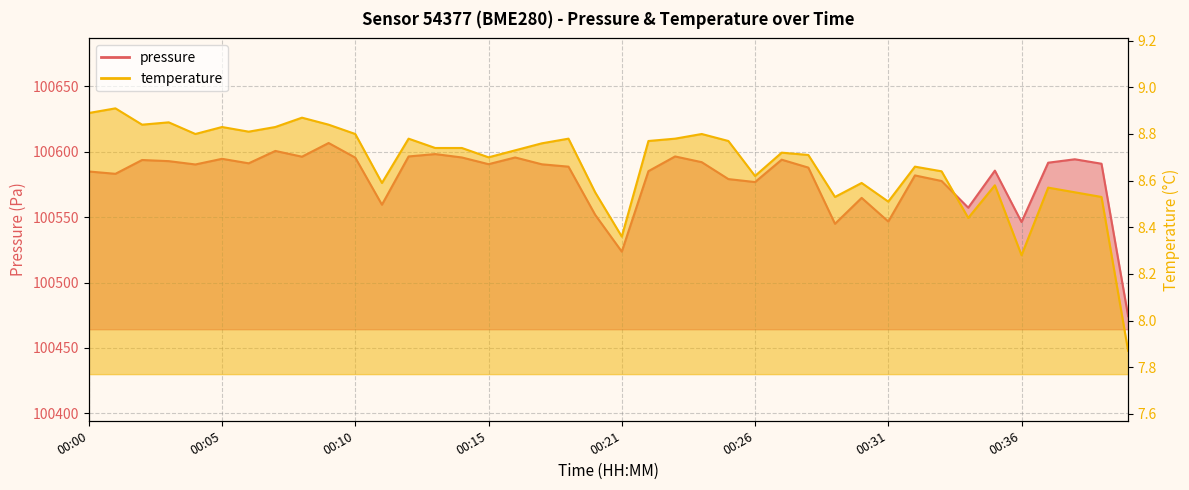

What is the highest value of the pressure series?

100606.8